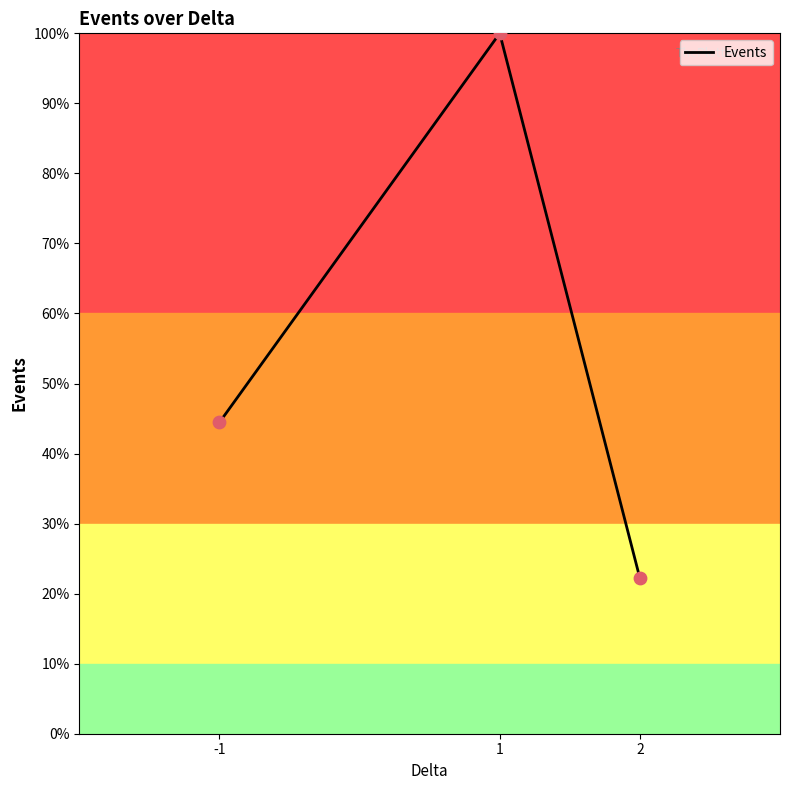

Approximately how many times larger is the value at 2 compared to 1?

0.2